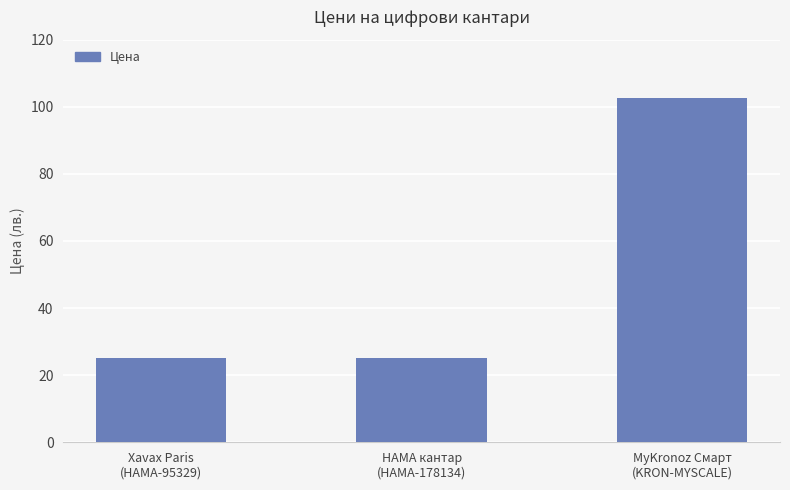

Reading left to right, extract all data points from this chart.

25.0	25.0	102.7